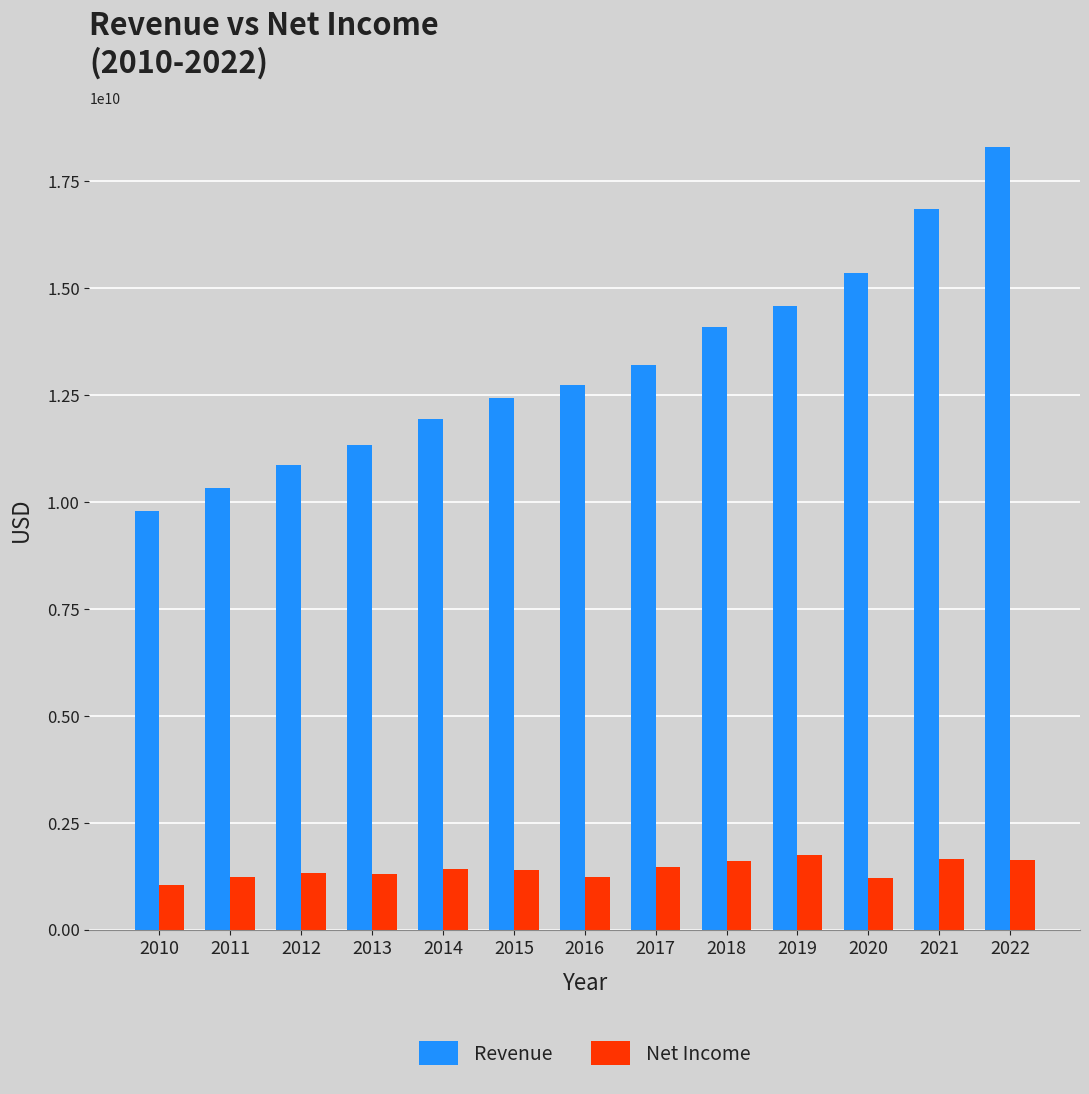

Which category has the lowest value in the Revenue series?

2010